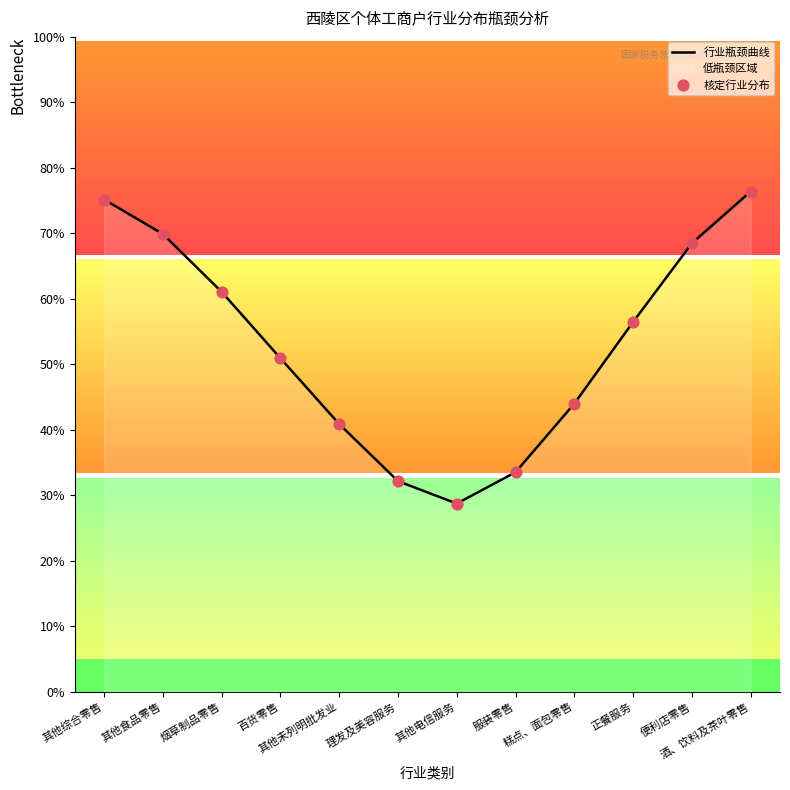

Which series has the largest total across all categories?

行业瓶颈曲线